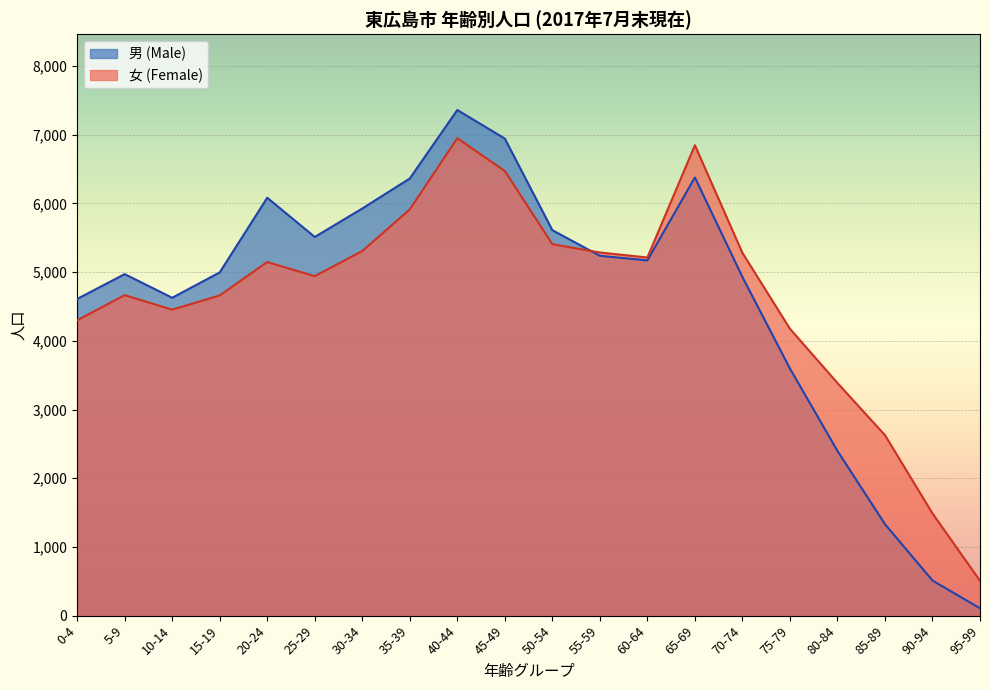

Is the value of 女 (Female) at 70-74 greater than the value of 男 (Male) at 35-39?

No